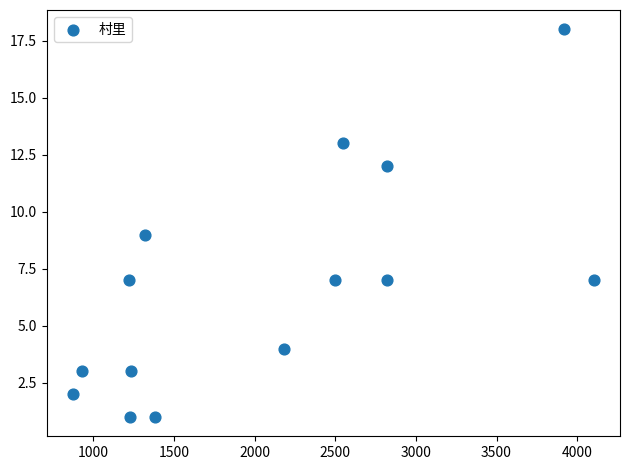

What is the range of X values (max minus min)?

3231